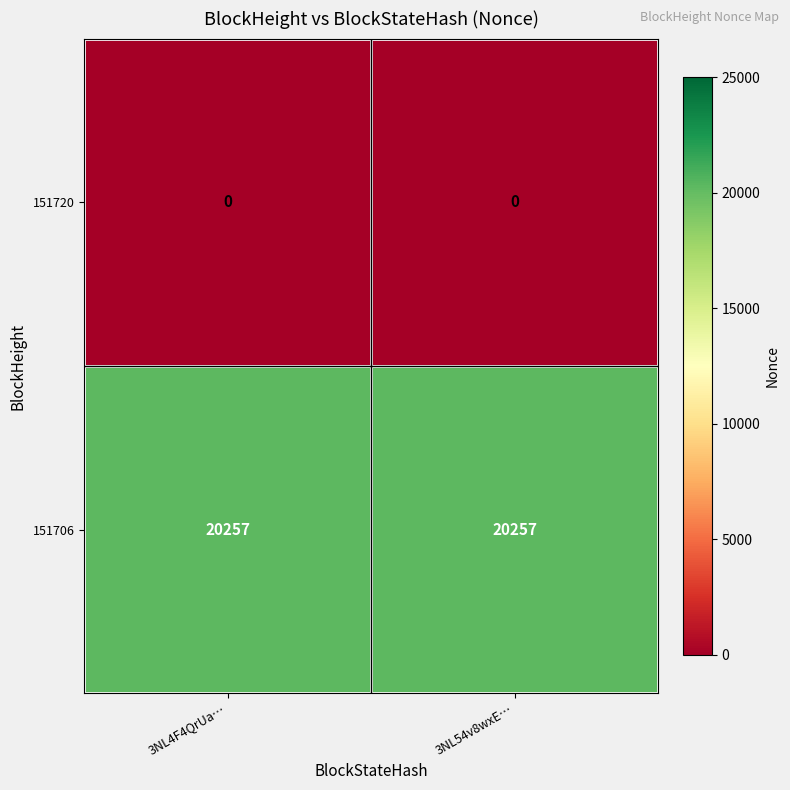

At 3NL4F4QrUa…, list the series in order from smallest to largest.

151720, 151706